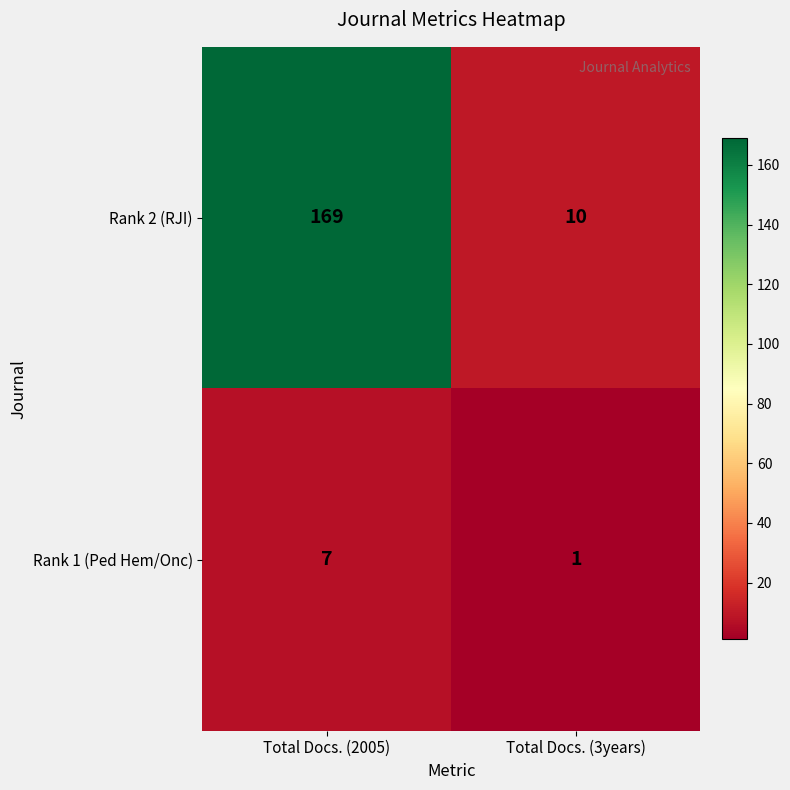

Which label corresponds to the largest value in the chart?

Total Docs. (2005)